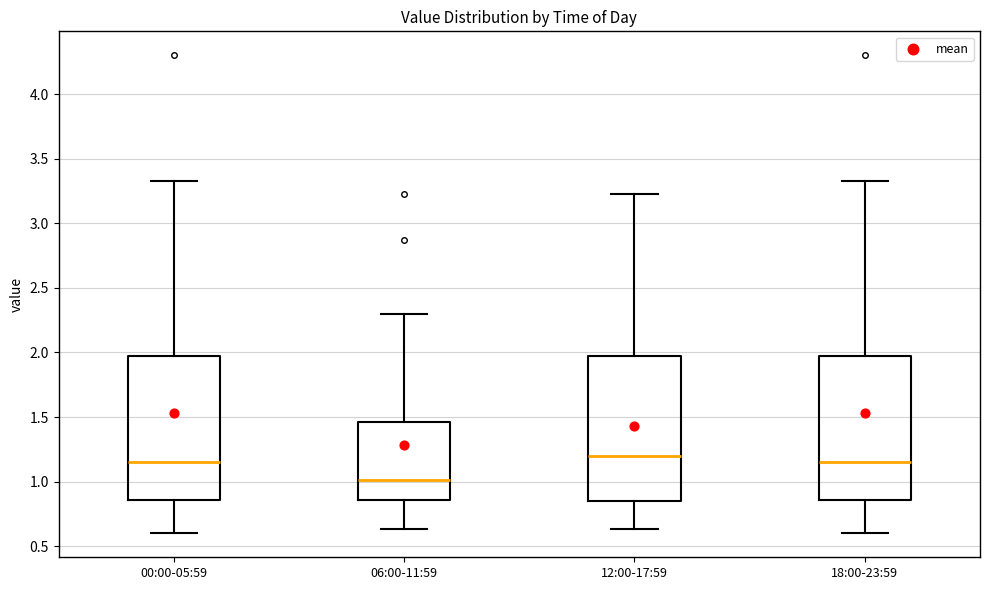

Reading left to right, read every box against the y-axis: the position of its median line, the range the box covers, and the ends of its whiskers. The values are not printed on the chart, so give them approximately, as read against the axis.

00:00-05:59: median 1.15, box 0.85 to 1.95, whiskers 0.60 to 3.35
06:00-11:59: median 1.00, box 0.85 to 1.45, whiskers 0.65 to 2.30
12:00-17:59: median 1.20, box 0.85 to 1.95, whiskers 0.65 to 3.25
18:00-23:59: median 1.15, box 0.85 to 1.95, whiskers 0.60 to 3.35